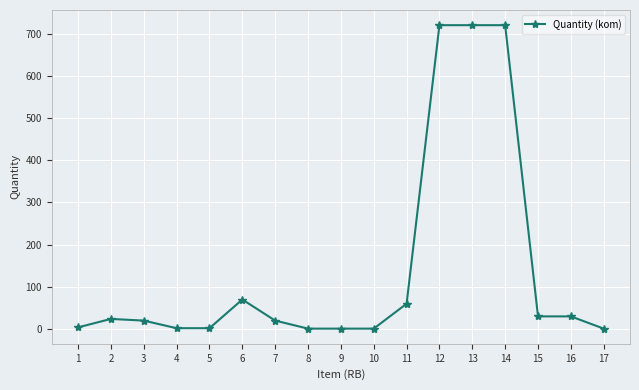

Is it true that the value at 14 is 720?

True